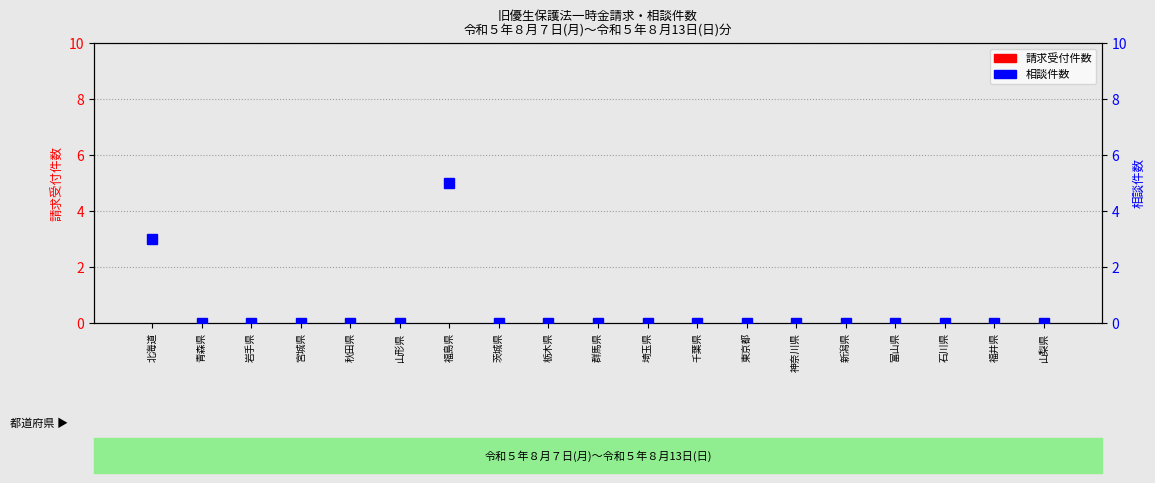

How many 相談件数 values are between 0 and 1?

17